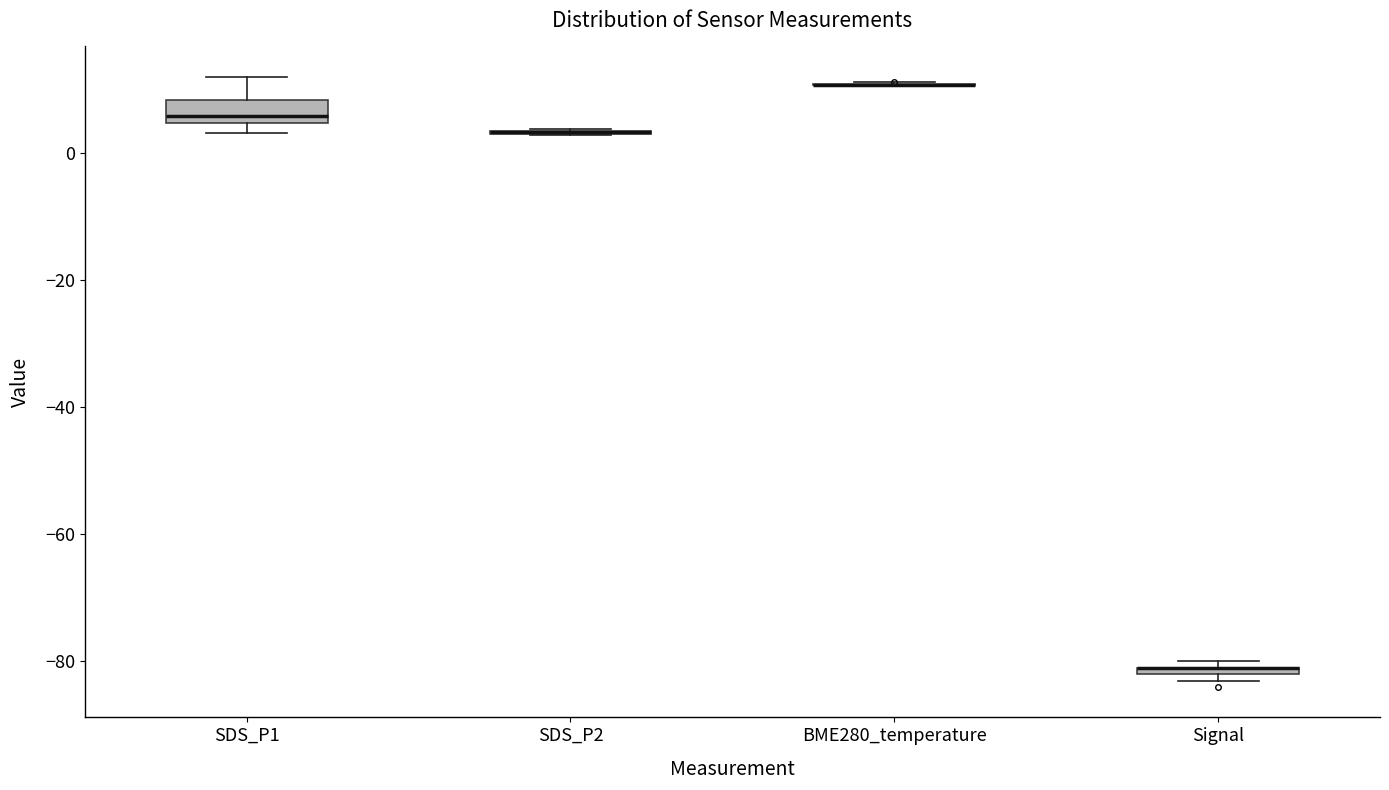

Comparing the boxes themselves (not the whiskers), which one is the tallest?

SDS_P1